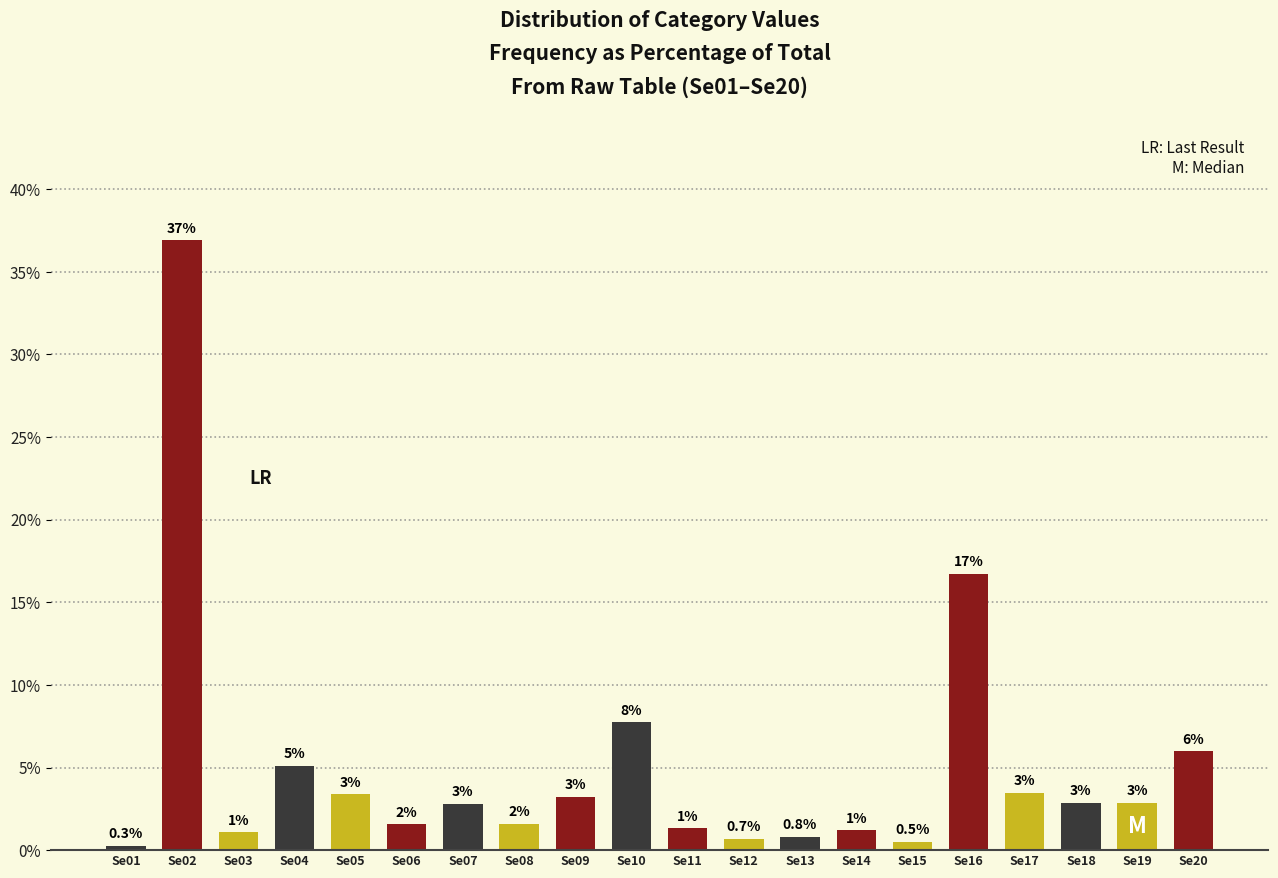

How many bars are there in total?

20